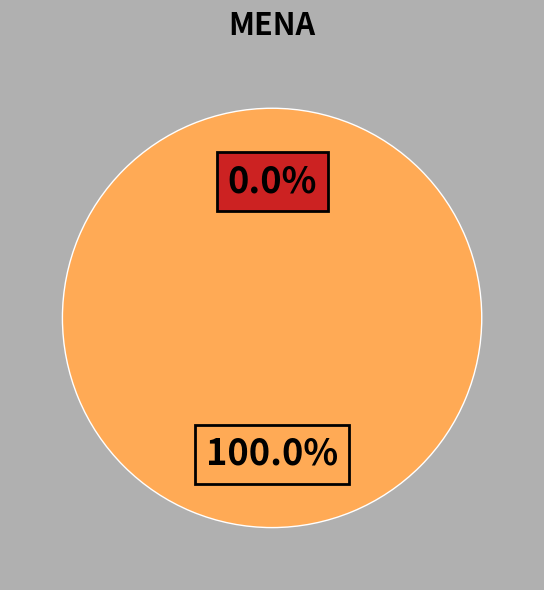

What is the smallest slice in the pie chart?

30189